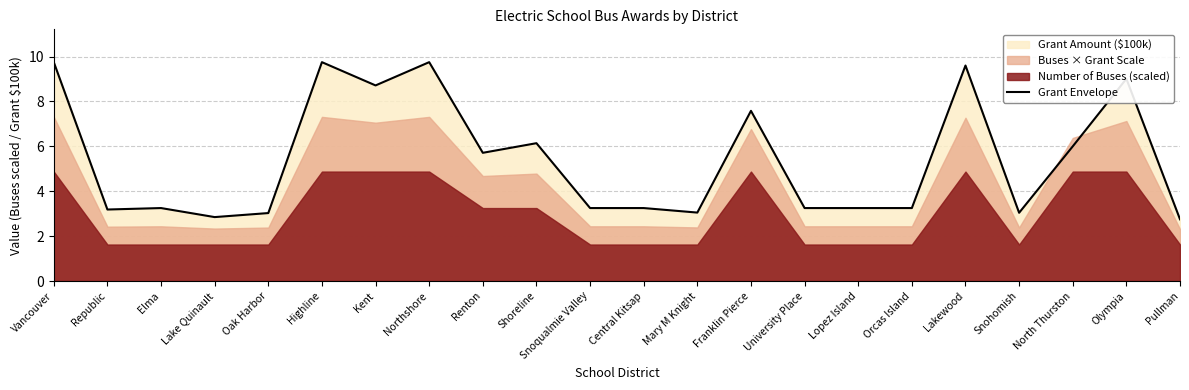

Rank the categories by value from highest to lowest.

Vancouver, Highline, Northshore, Lakewood, Olympia, Kent, Franklin Pierce, Shoreline, North Thurston, Renton, Elma, Snoqualmie Valley, Central Kitsap, University Place, Lopez Island, Orcas Island, Republic, Mary M Knight, Snohomish, Oak Harbor, Lake Quinault, Pullman